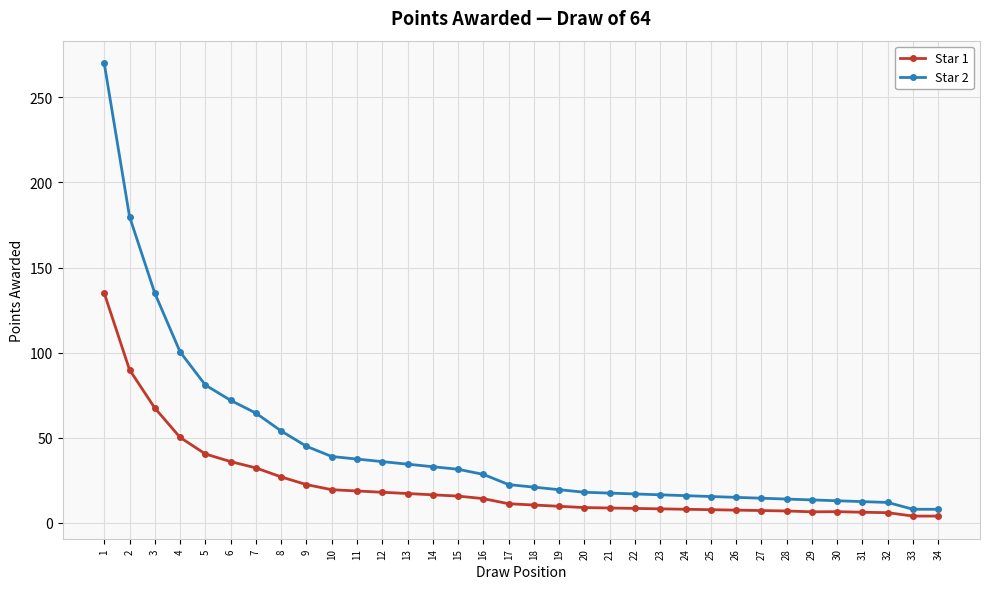

What is the difference between the second highest and second lowest values in the Star 1 series?

86.0